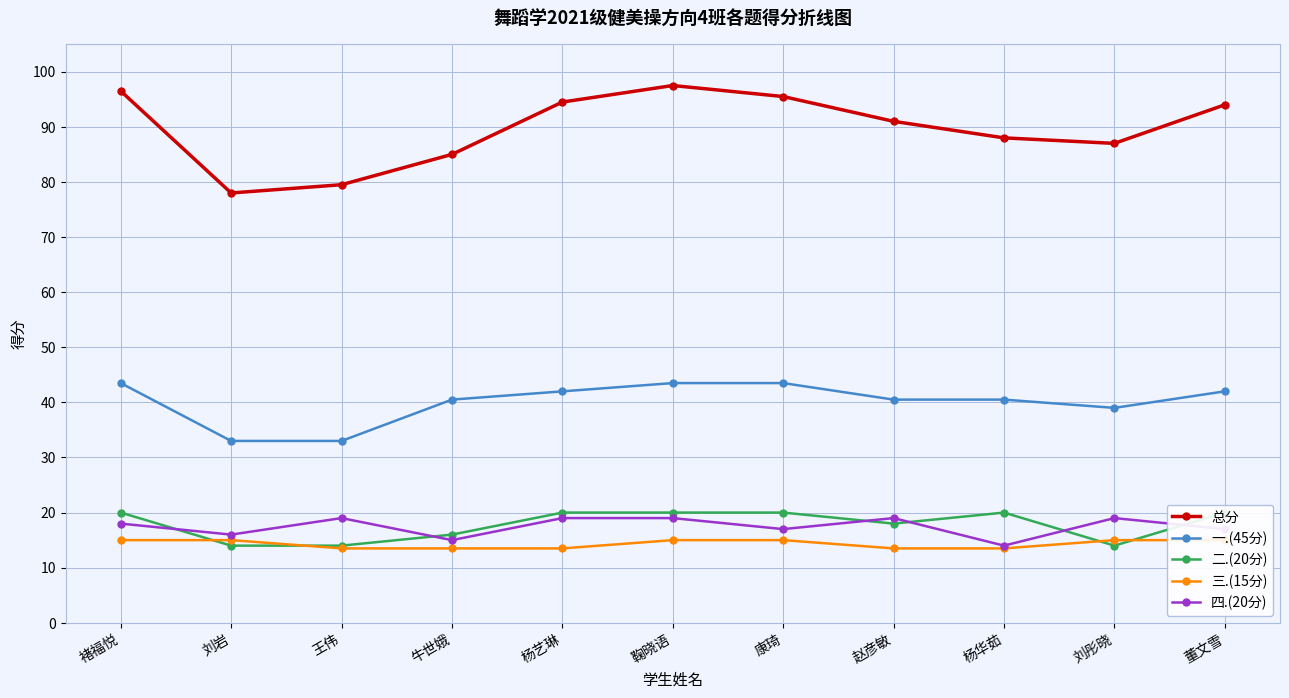

List the series in order of their peak value, lowest first.

三.(15分), 四.(20分), 二.(20分), 一.(45分), 总分